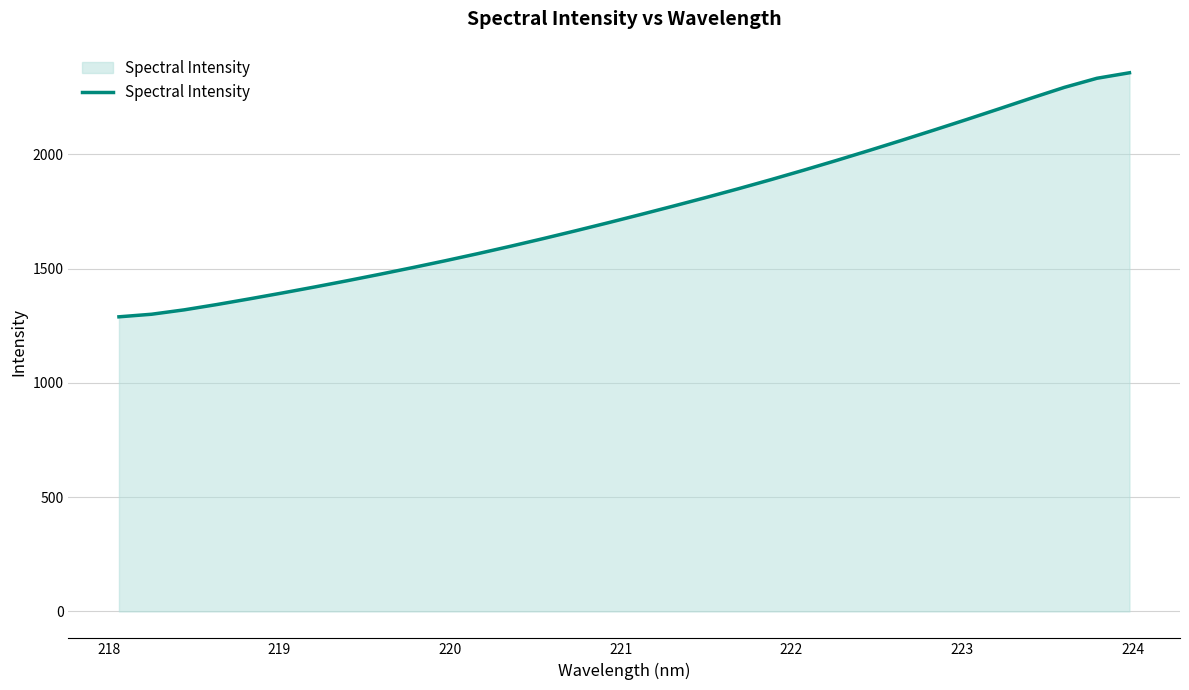

What is the greatest value displayed?

2357.0